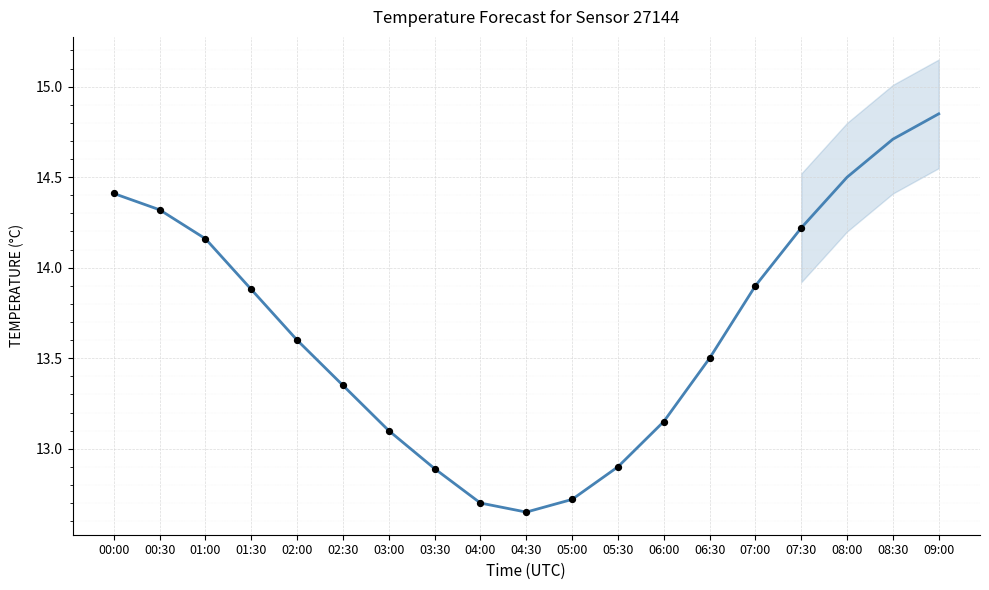

What is the ratio of the value at 04:00 to the value at 06:00?

1.0